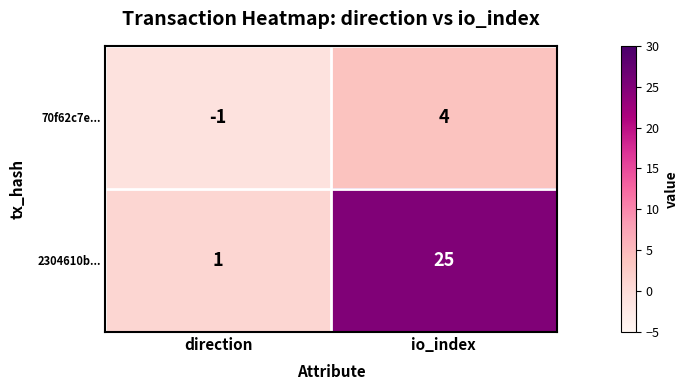

What is the spread (max minus min) of values at io_index?

21